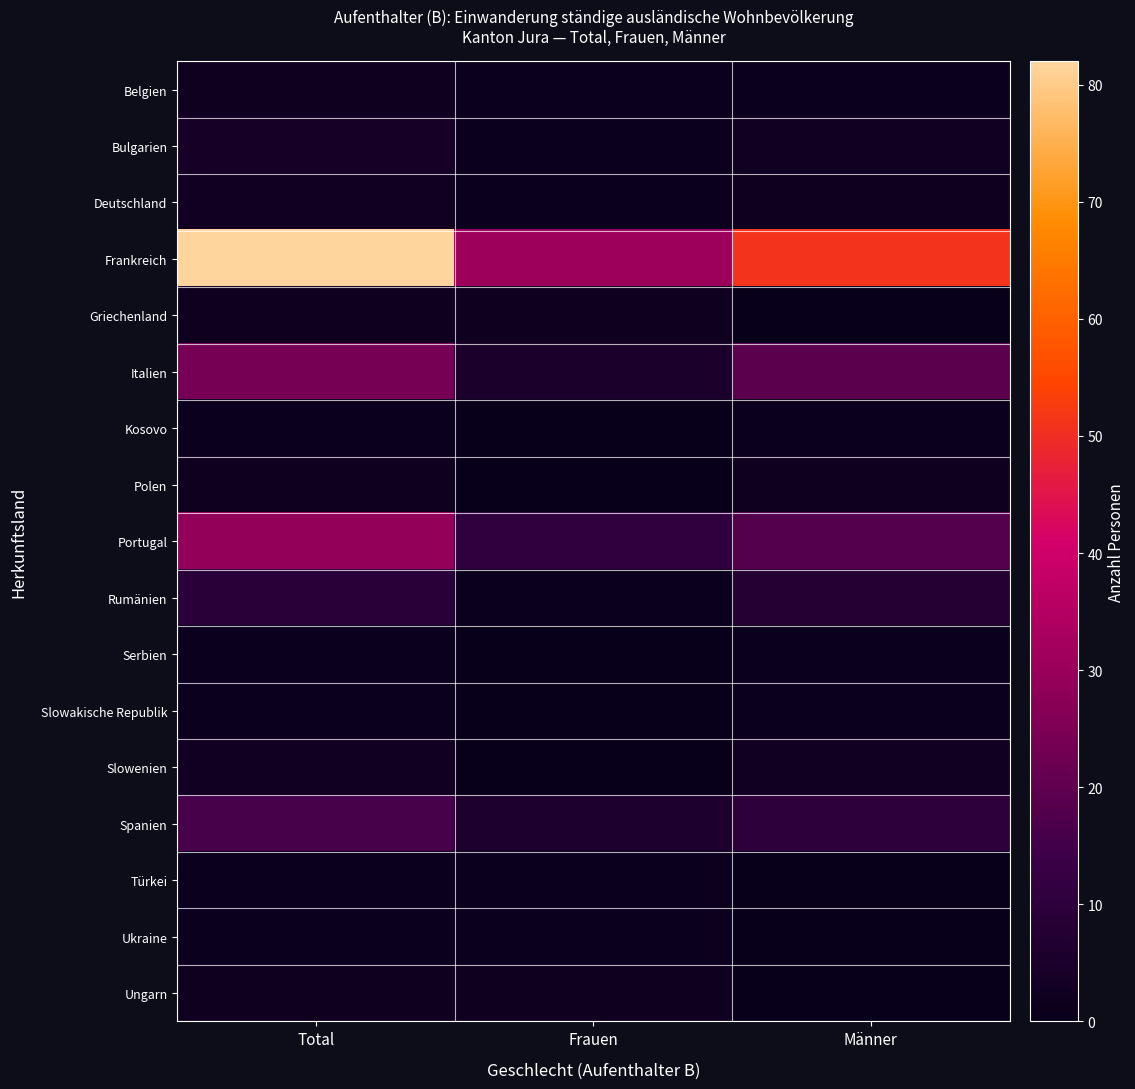

What is the difference between the highest and lowest values at Total?

81